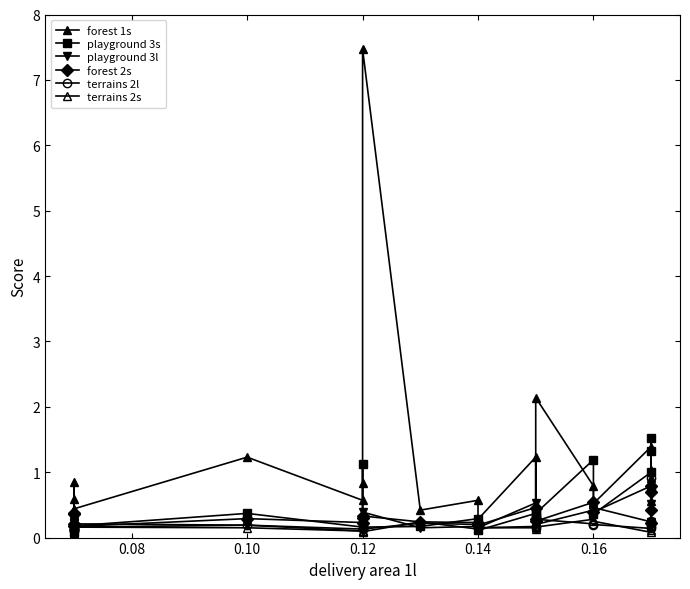

What is the smallest value displayed?

0.1